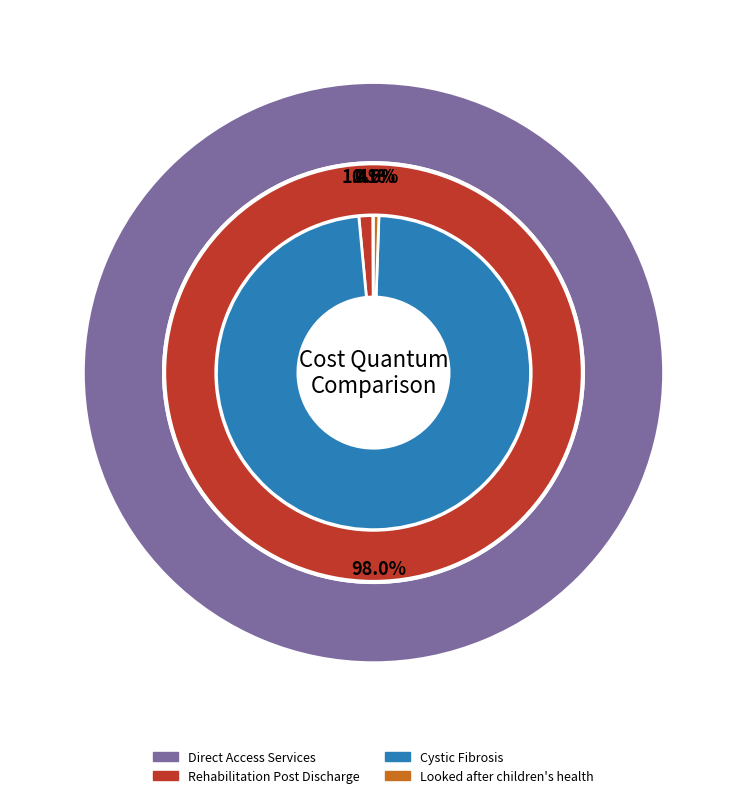

To the nearest percent, what is the difference between the largest and smallest slice percentages?

100%